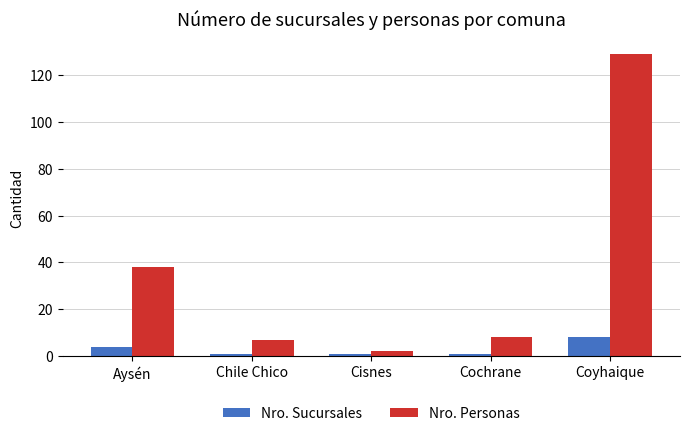

Reading right to left, extract all data points from this chart.

Nro. Sucursales: Coyhaique=8	Cochrane=1	Cisnes=1	Chile Chico=1	Aysén=4
Nro. Personas: Coyhaique=129	Cochrane=8	Cisnes=2	Chile Chico=7	Aysén=38